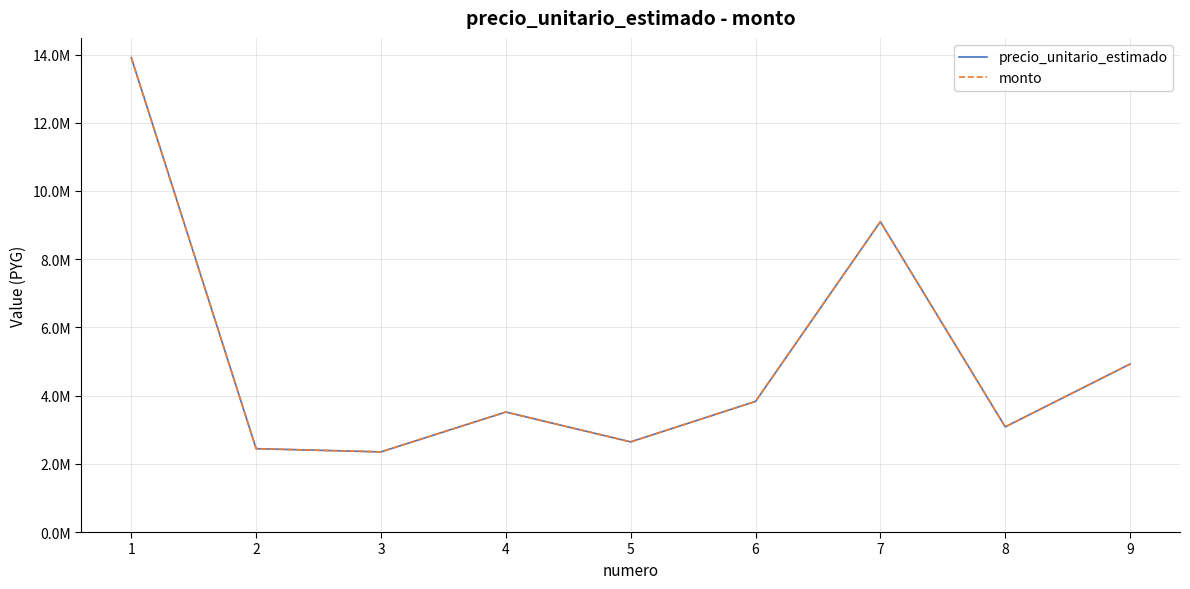

Does the chart display data point markers on the line(s)?

No